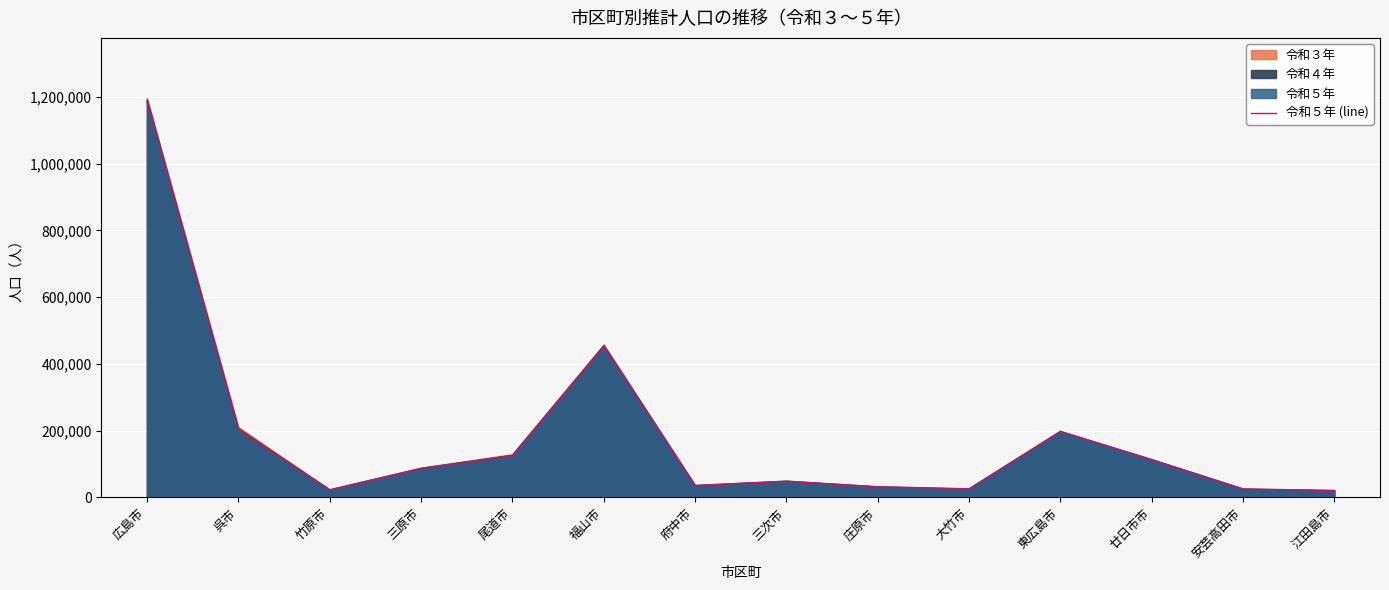

What is the average value?

183961